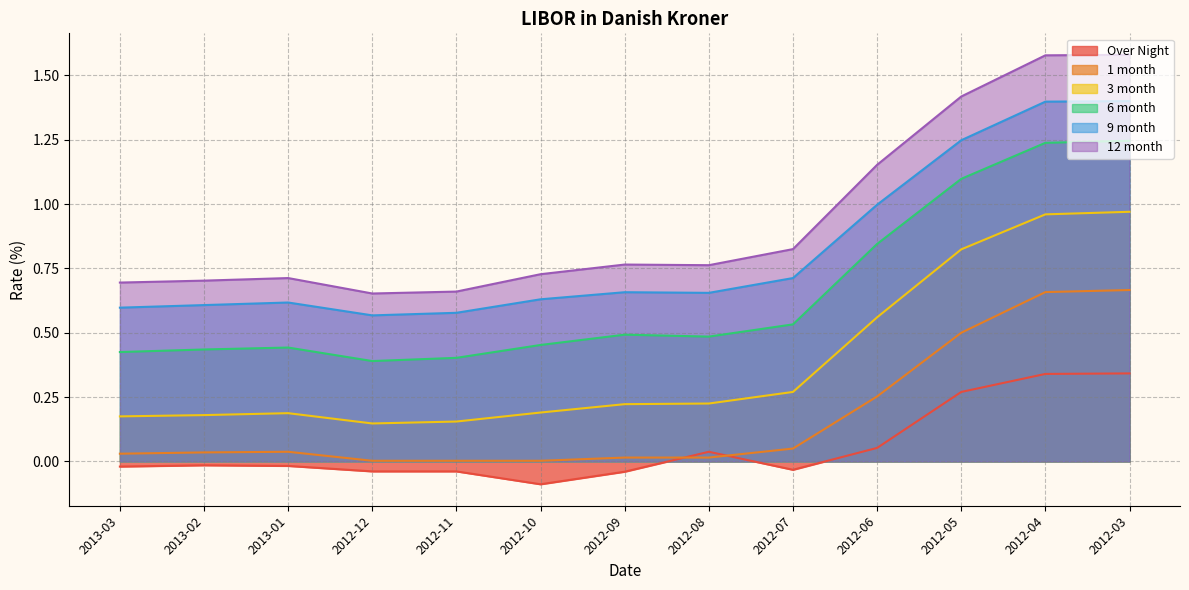

At which category does 6 month reach its first local peak?

2013-01